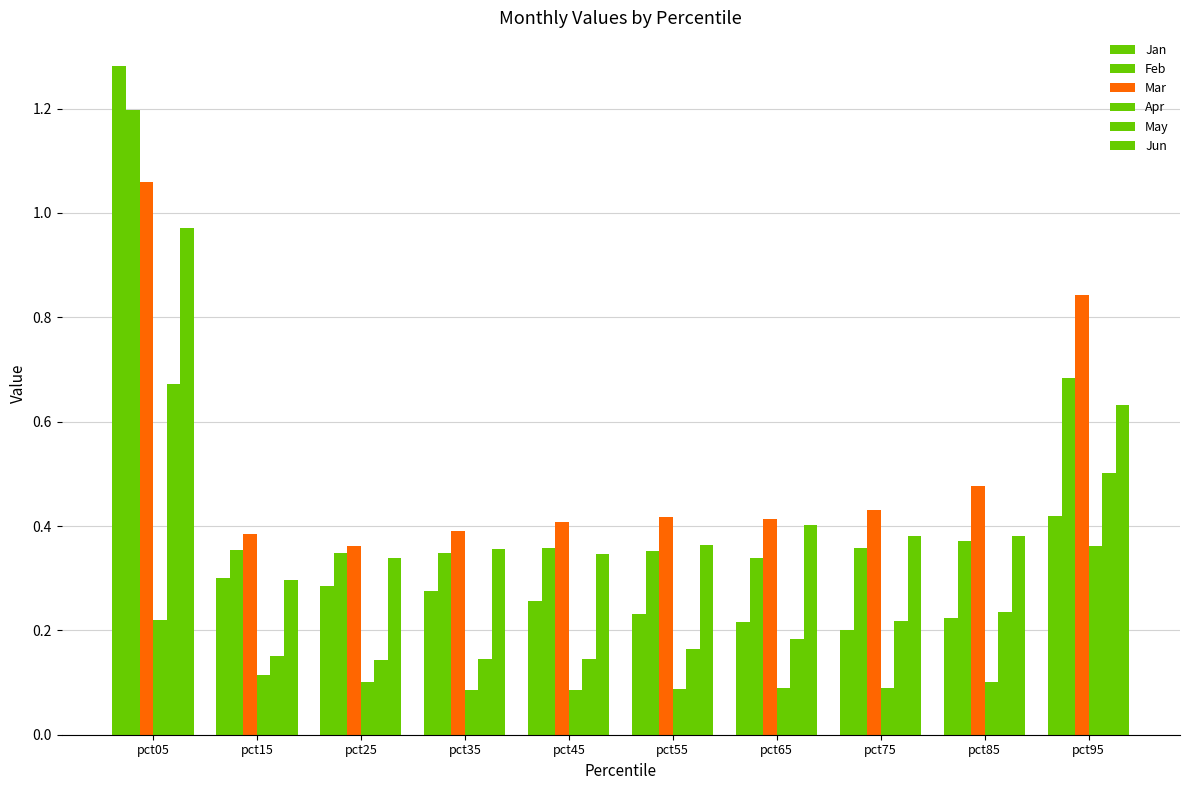

How many categories are shown in the chart?

10